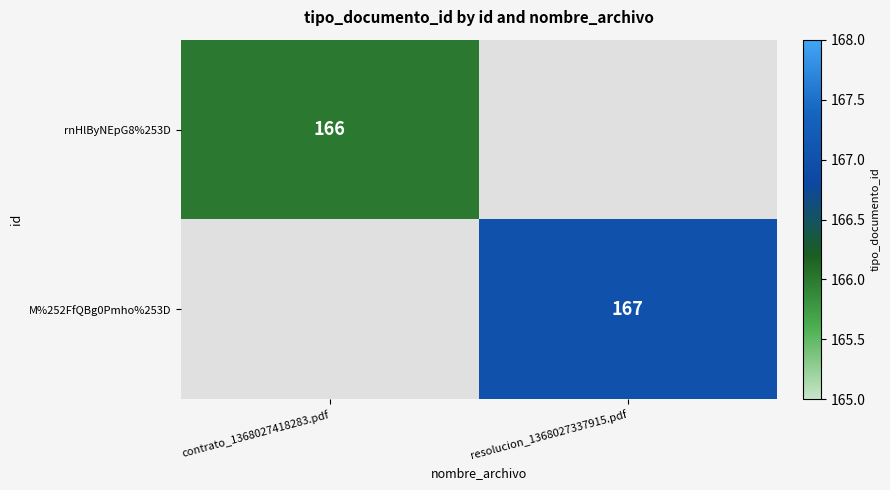

The value of M%252FfQBg0Pmho%253D at resolucion_1368027337915.pdf is 167. True or false?

True